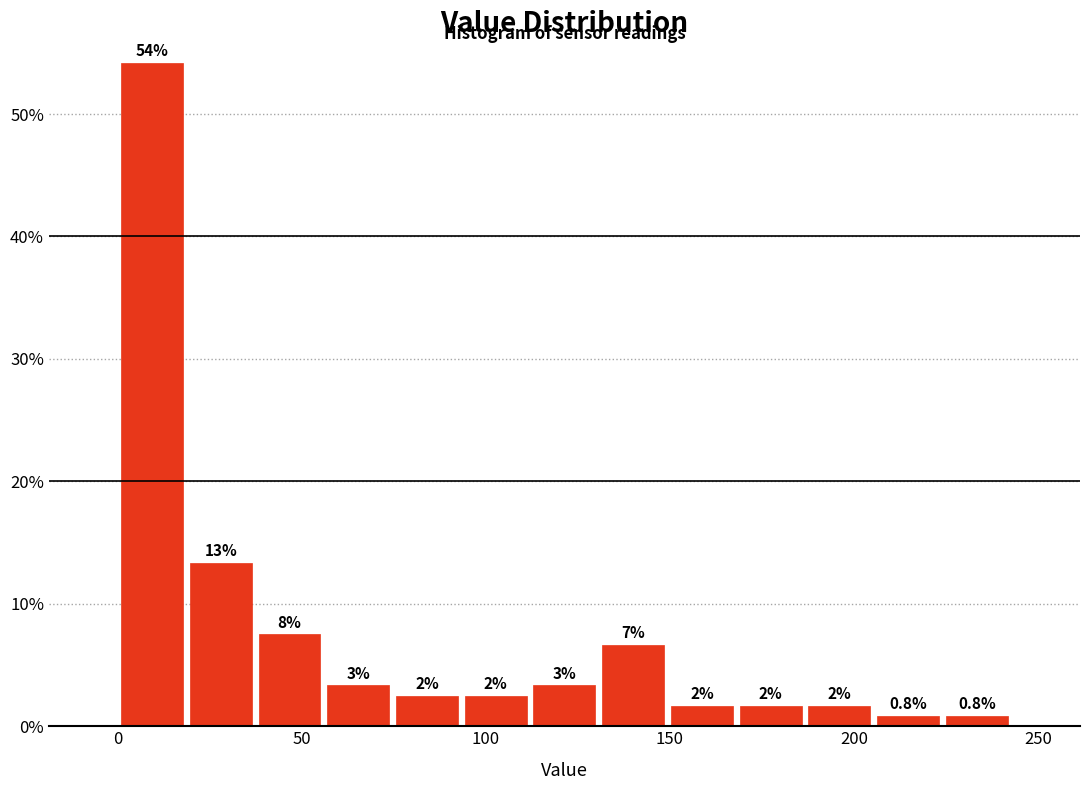

Read against the x-axis, roughly where is the centre of the tallest bar?

10